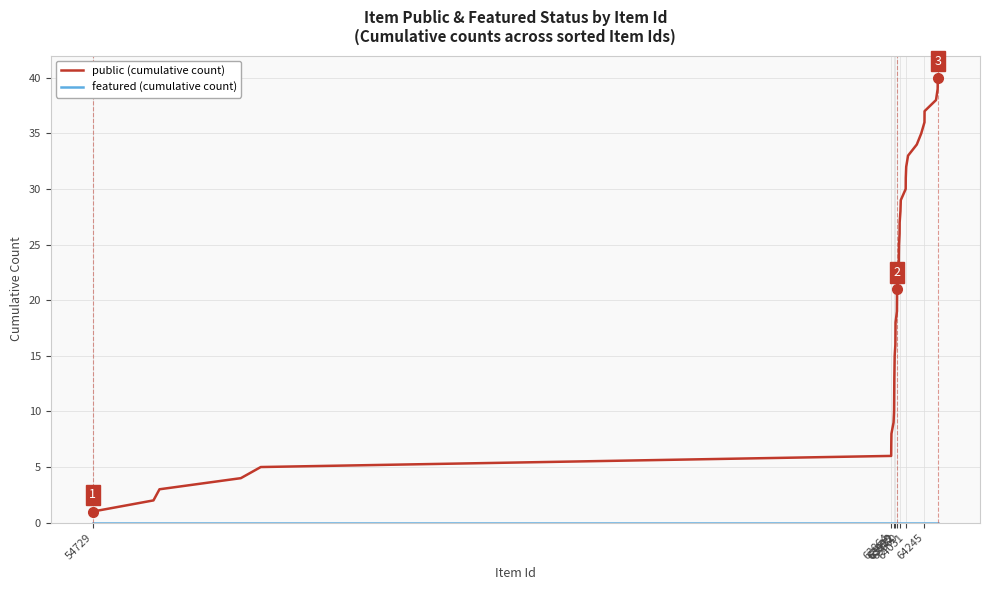

Which series has the widest spread of values?

public (cumulative count)